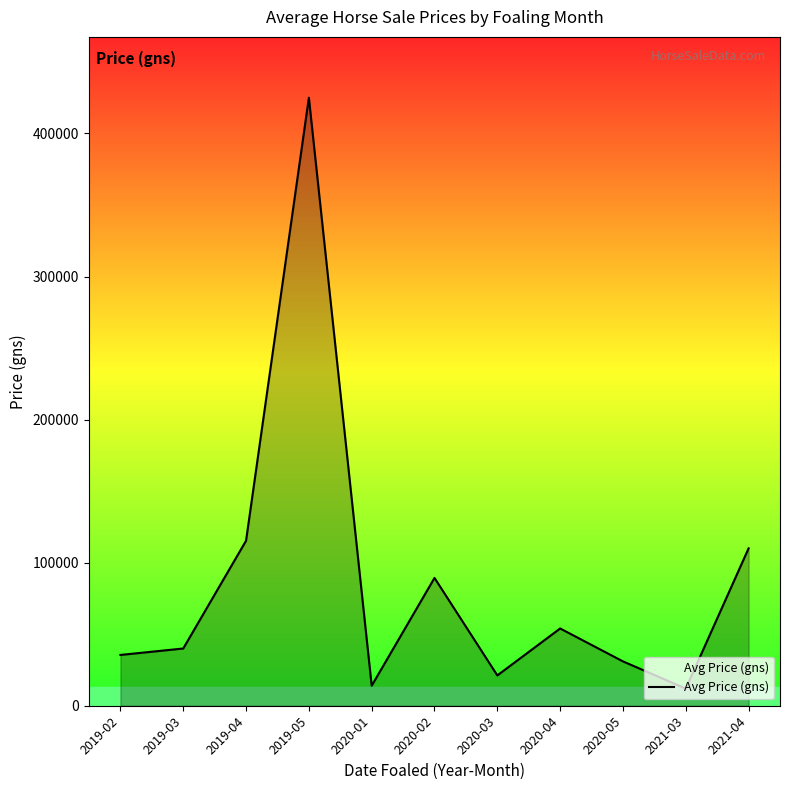

What is the sum of all values?

947366.7